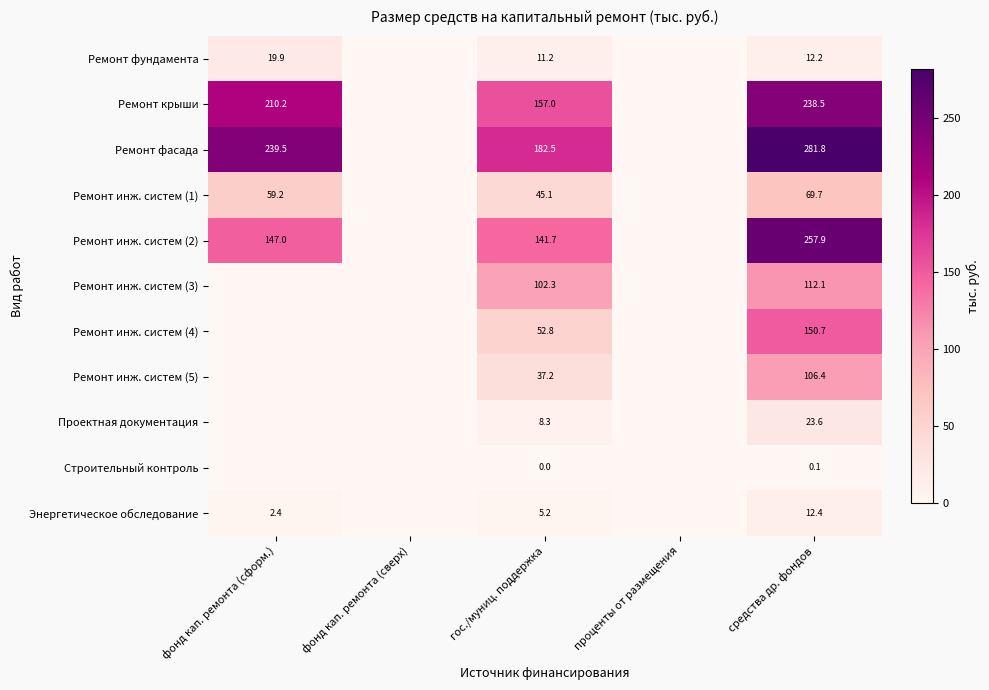

What is the total value across all series at гос./муниц. поддержка?

743.3